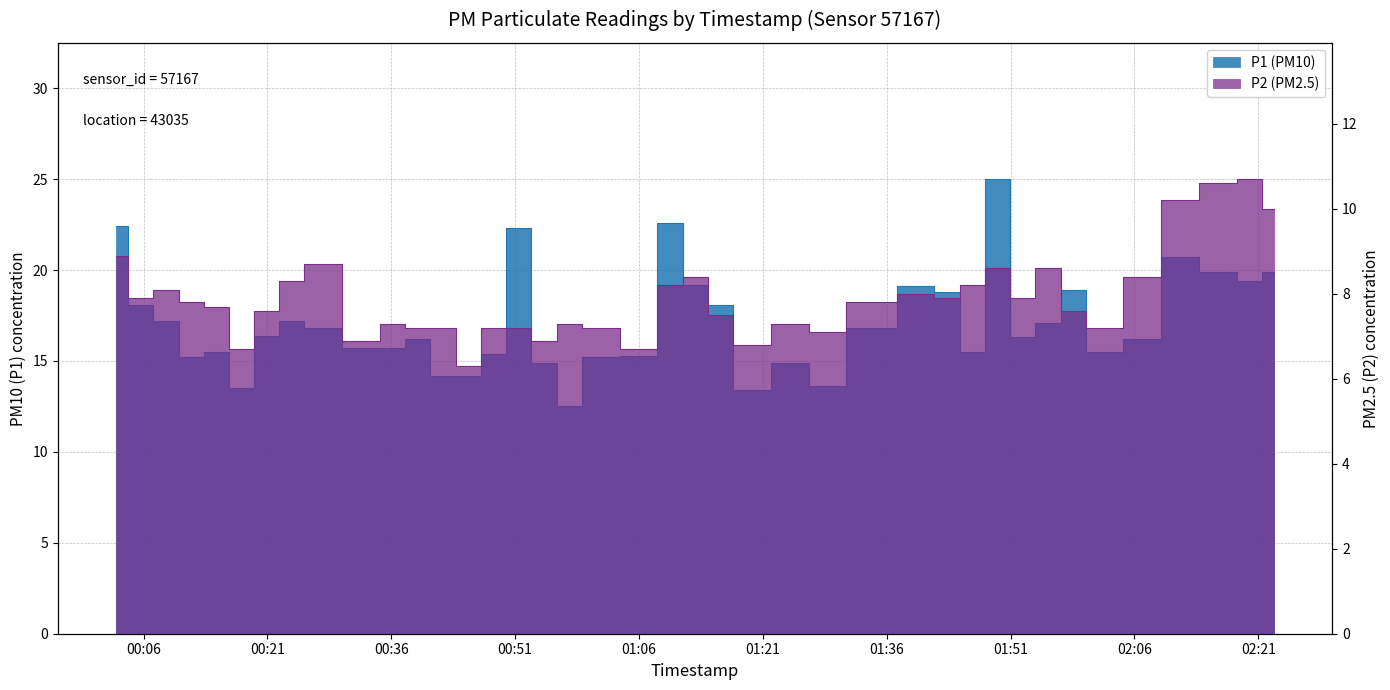

Is the value of P1 at 2023-04-22T00:45:18 greater than the value of P2 at 2023-04-22T01:09:45?

Yes